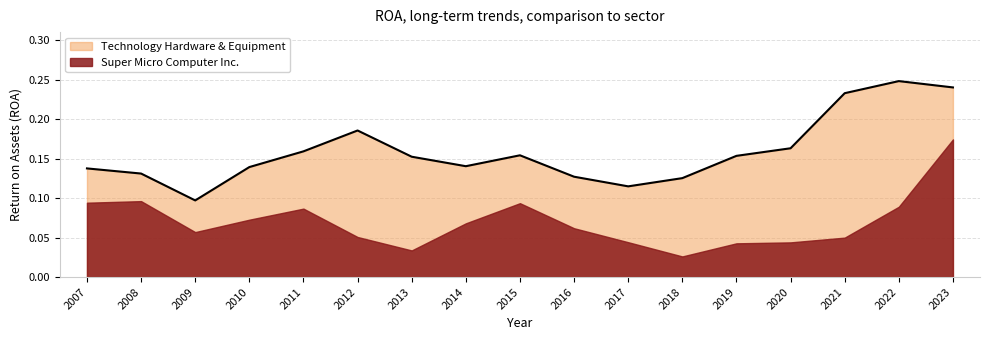

Which label corresponds to the largest value in the chart?

2022